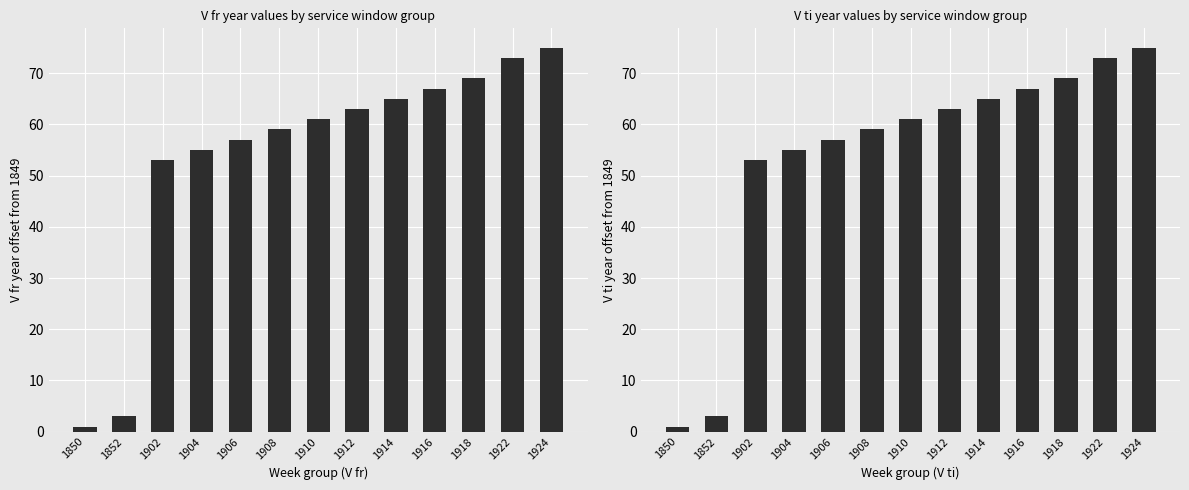

Which series has the widest spread of values?

V fr